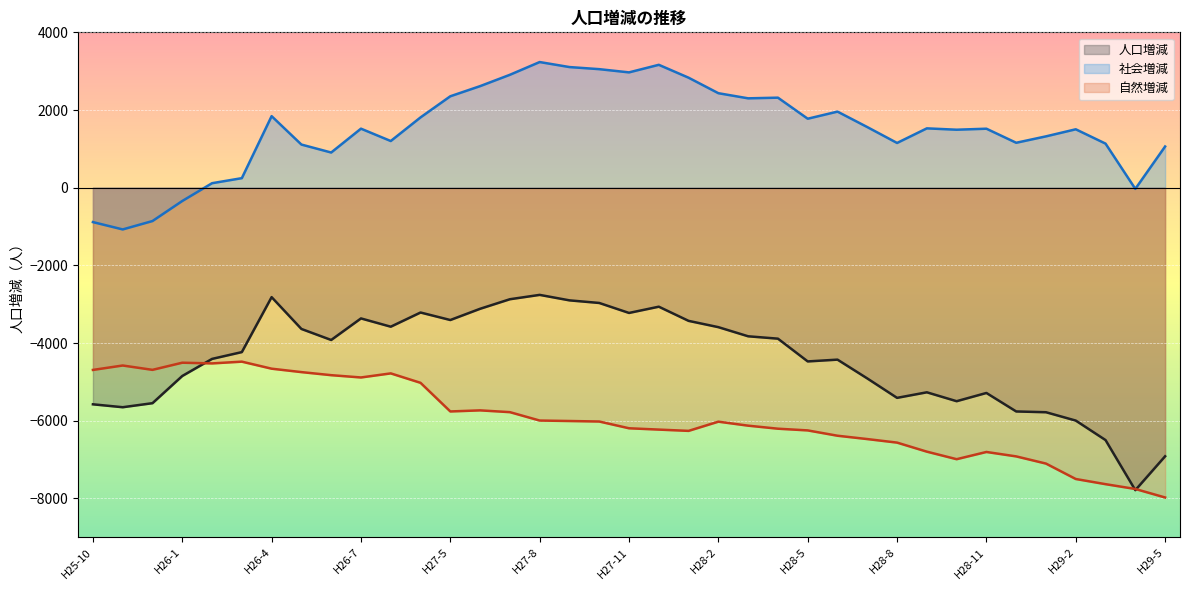

What is the minimum value for 社会増減?

-1074